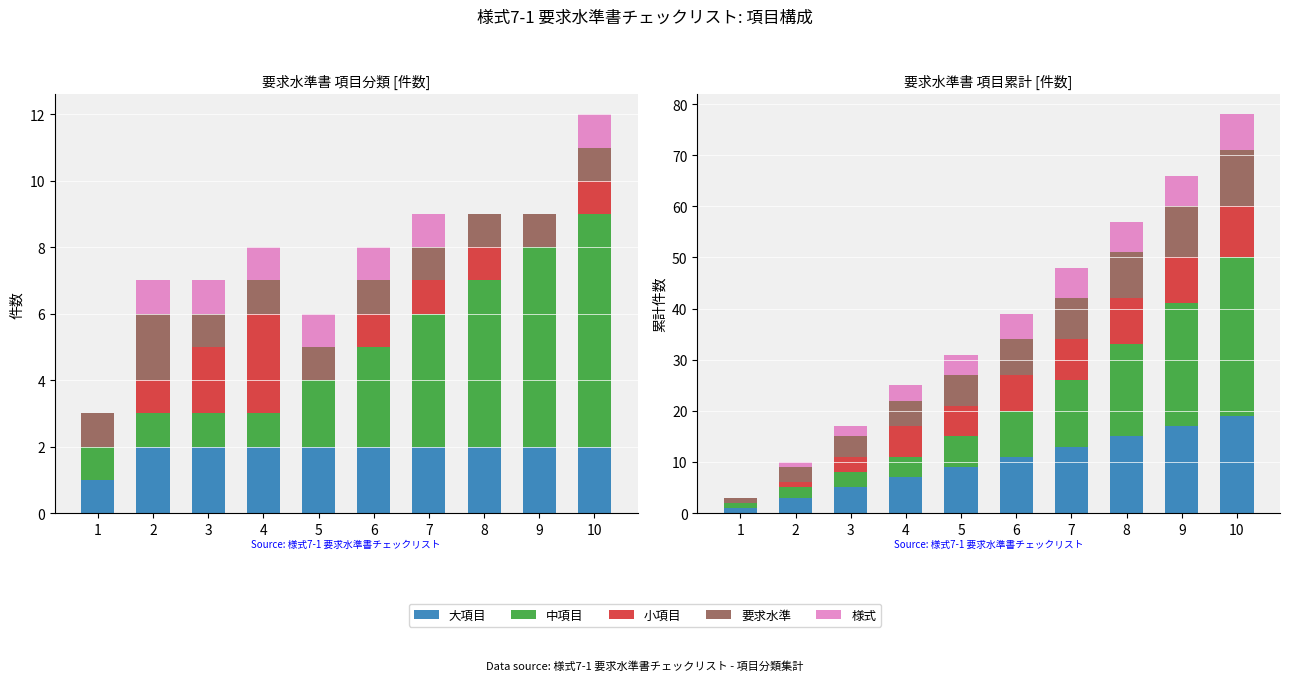

What are all the series names shown in the legend?

大項目, 中項目, 小項目, 要求水準, 様式